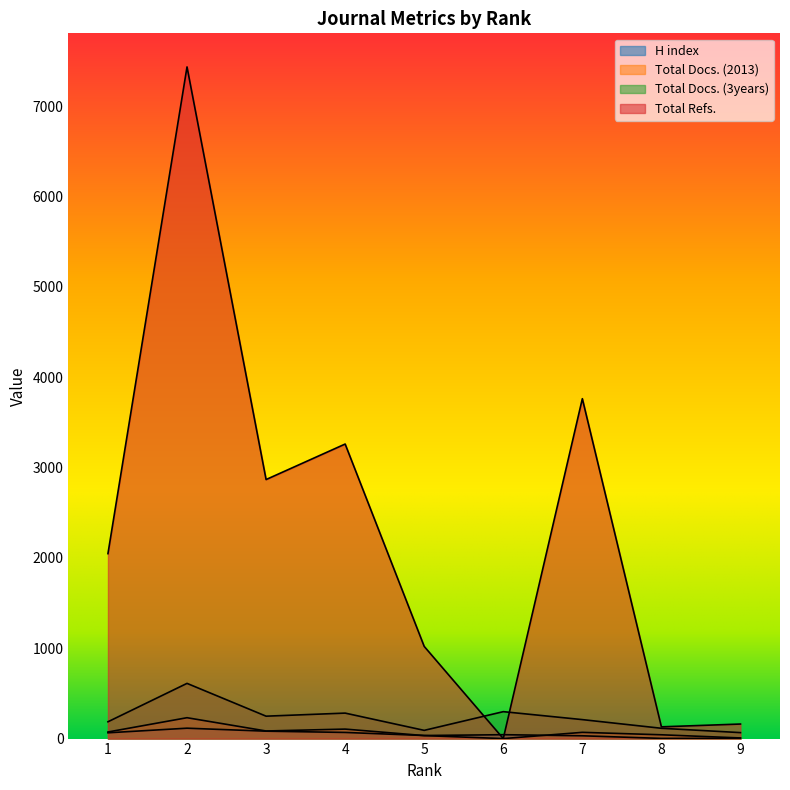

Reading left to right, what are all the values shown in this chart?

H index: 1=64	2=115	3=82	4=68	5=34	6=43	7=31	8=2	9=3
Total Docs. (2013): 1=73	2=231	3=84	4=105	5=33	6=0	7=69	8=42	9=7
Total Docs. (3years): 1=186	2=611	3=248	4=282	5=91	6=298	7=210	8=114	9=66
Total Refs.: 1=2047	2=7434	3=2867	4=3260	5=1020	6=0	7=3762	8=130	9=161